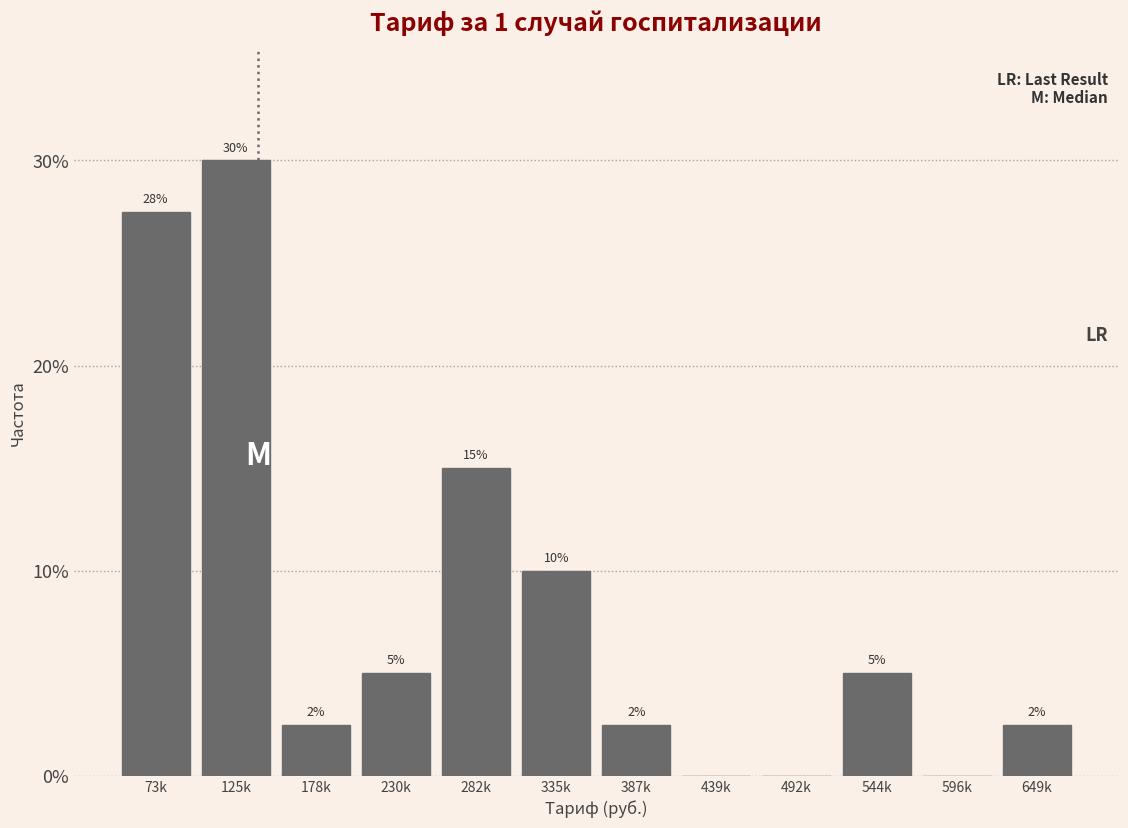

True or false: the data shows 10.0 at 335k.

True